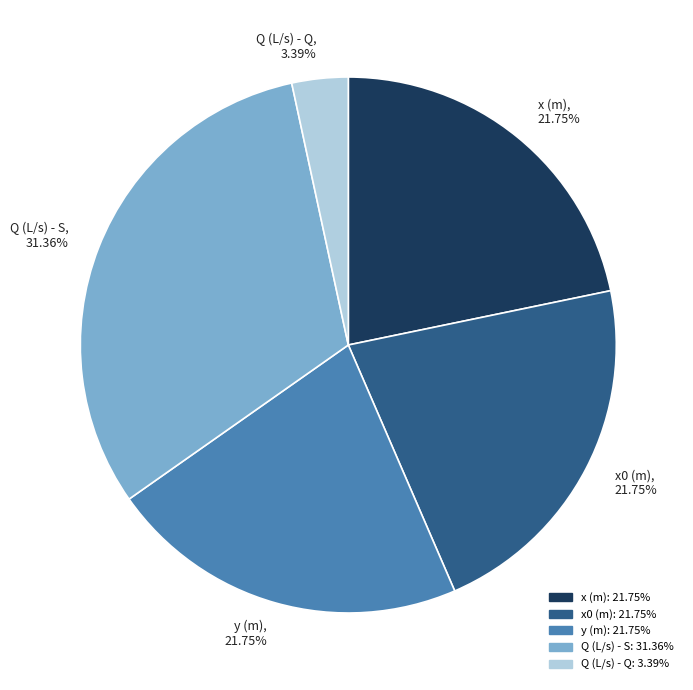

How much of the chart is everything except Q (L/s) - S?

68.6%